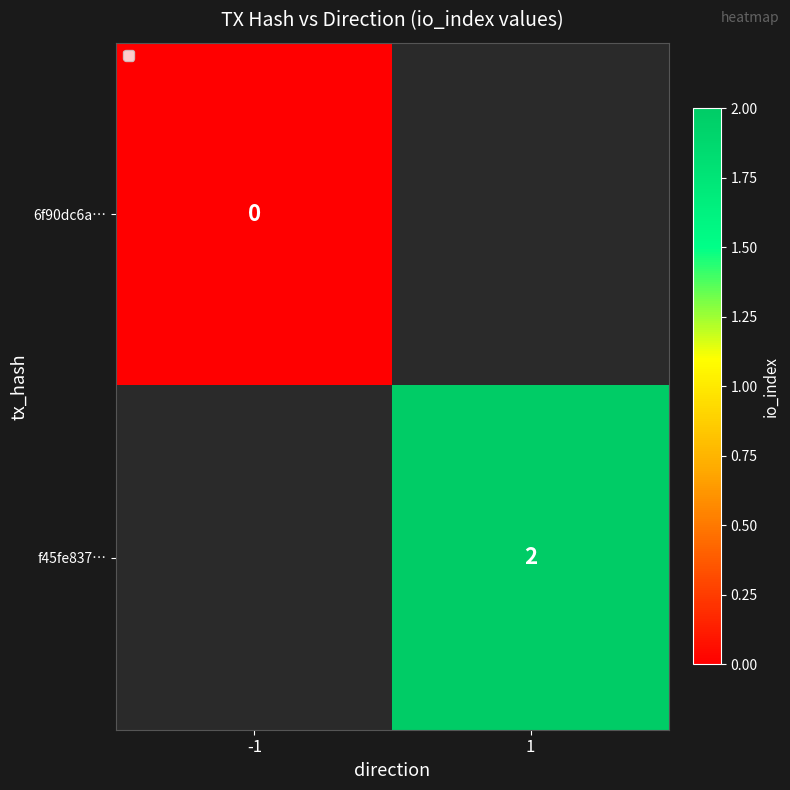

True or false: f45fe837… has a value of 3 at 1.

False